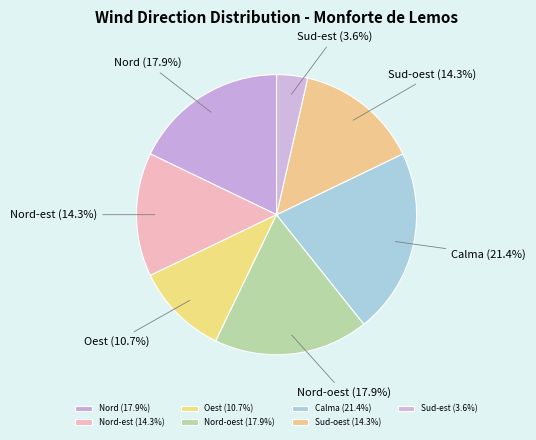

Is there a majority slice in this chart?

No